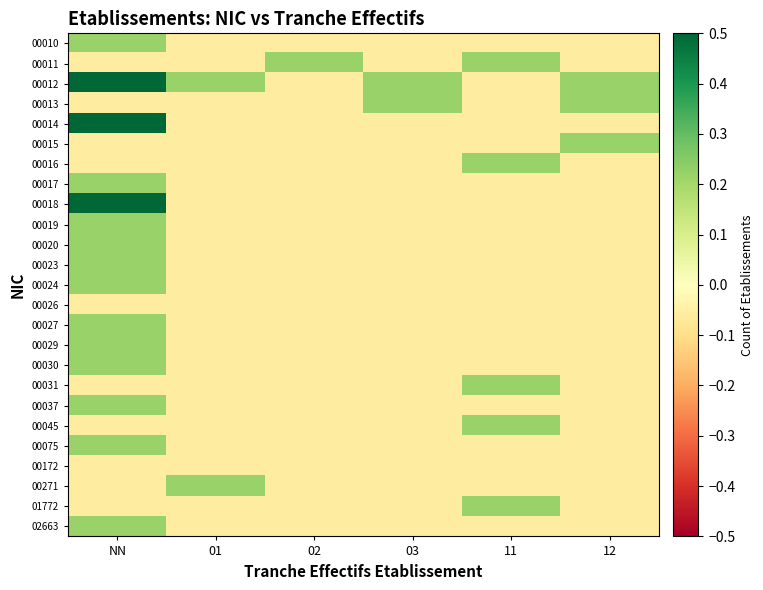

Rank the series by their maximum value, from highest to lowest.

00012, 00014, 00018, 00010, 00011, 00013, 00015, 00016, 00017, 00019, 00020, 00023, 00024, 00027, 00029, 00030, 00031, 00037, 00045, 00075, 00271, 01772, 02663, 00026, 00172